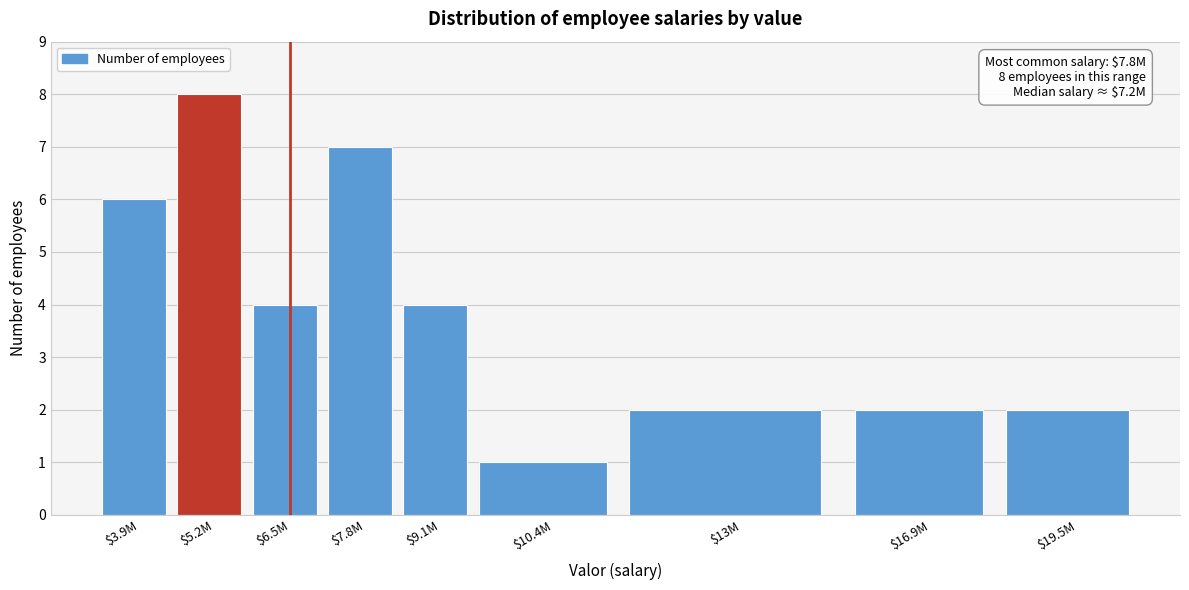

Reading right to left, list all the values displayed in this chart.

2	2	2	1	4	7	4	8	6